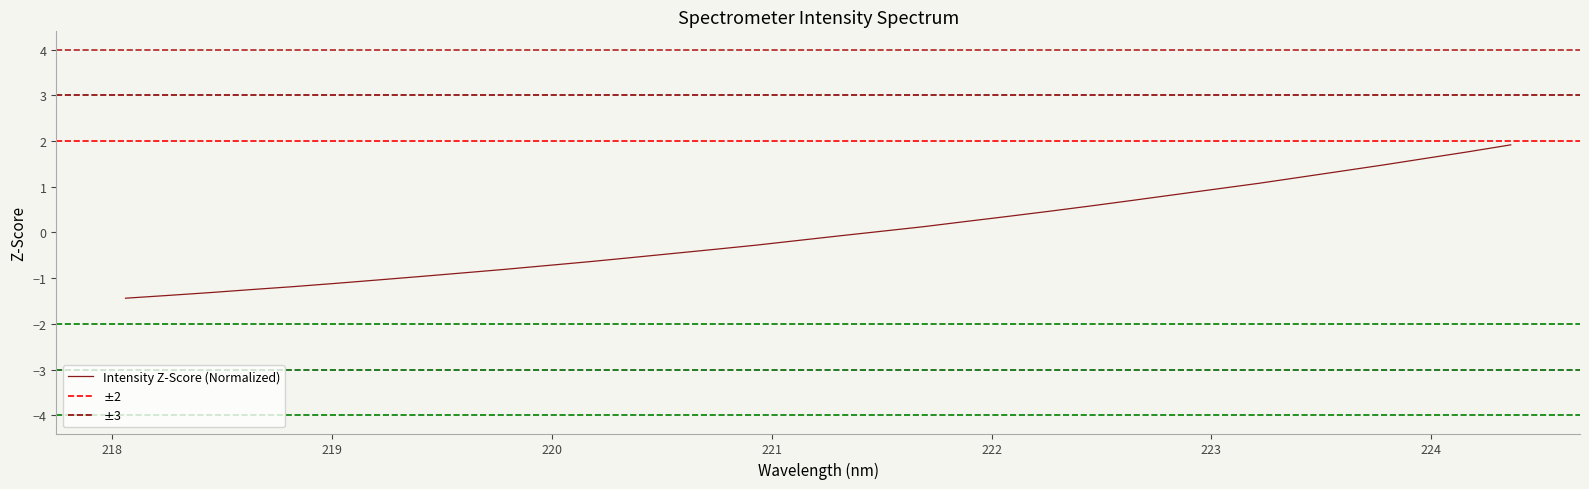

What is the value of the 31st point from the left?

1.5